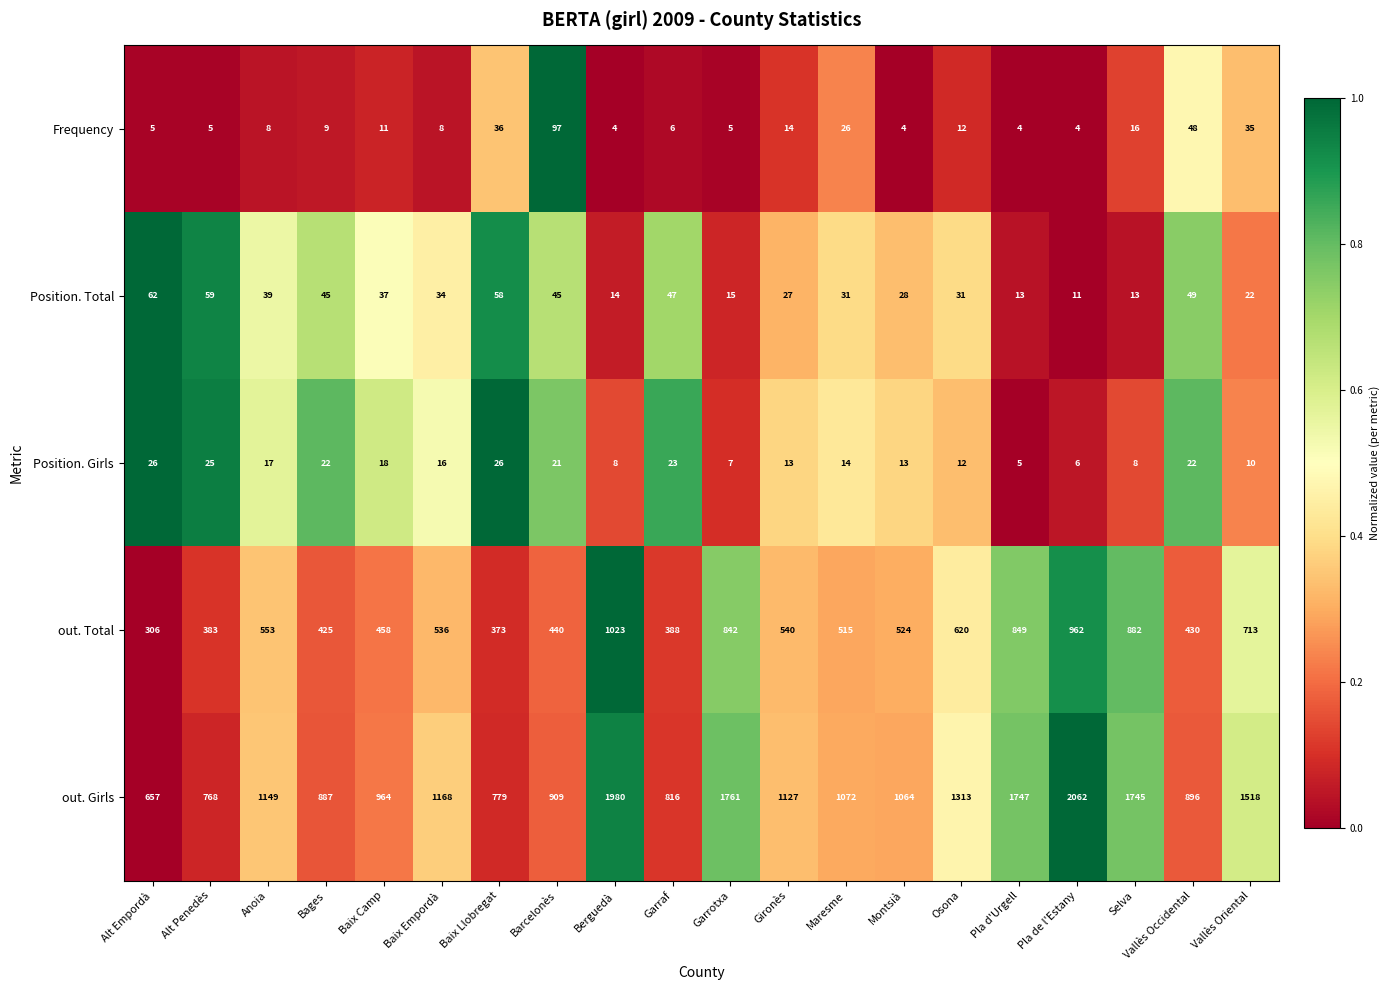

What is the sum of the out. Girls values at Berguedà and Alt Empordà?

2637